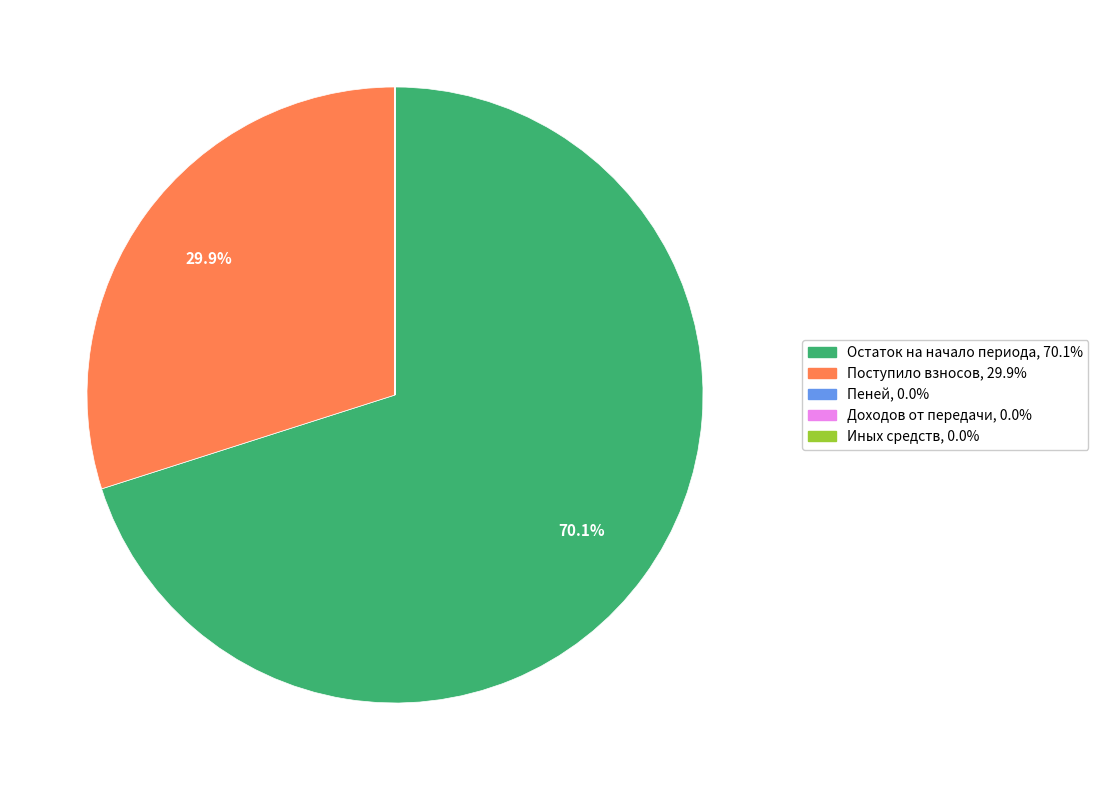

Does any single category account for the majority?

Yes